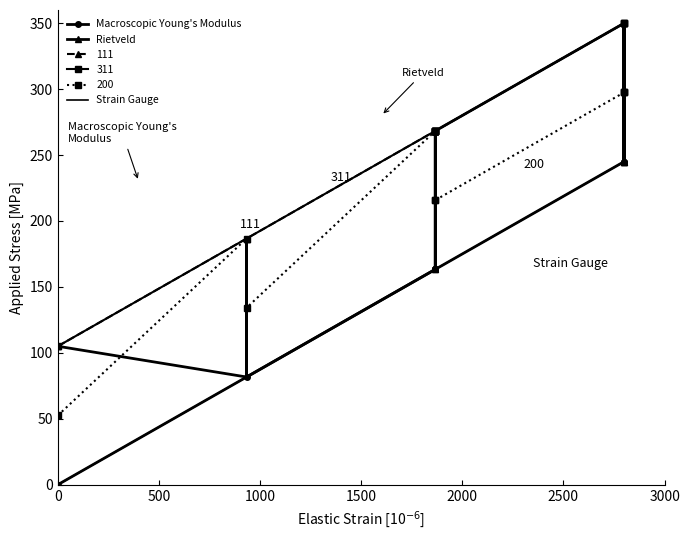

The Strain Gauge series shows 109.9 at 18. True or false?

False